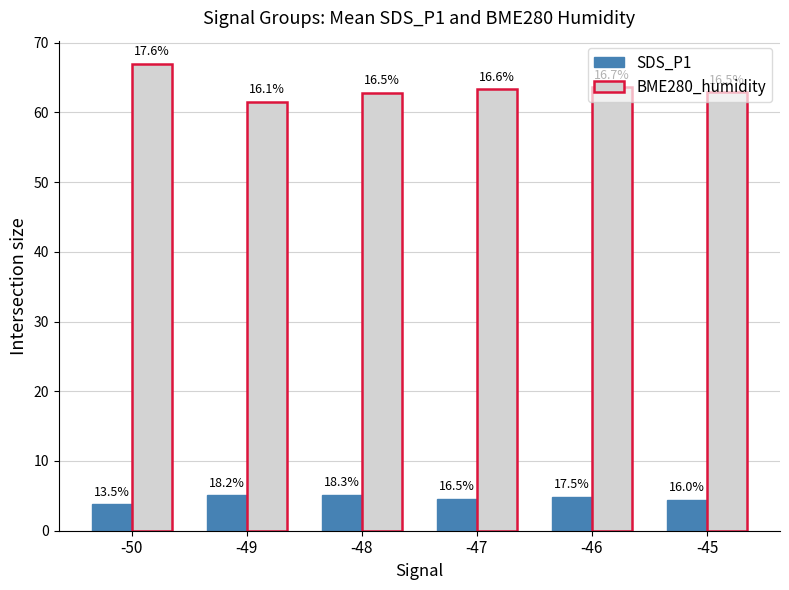

Does the chart contain stacked bars?

No